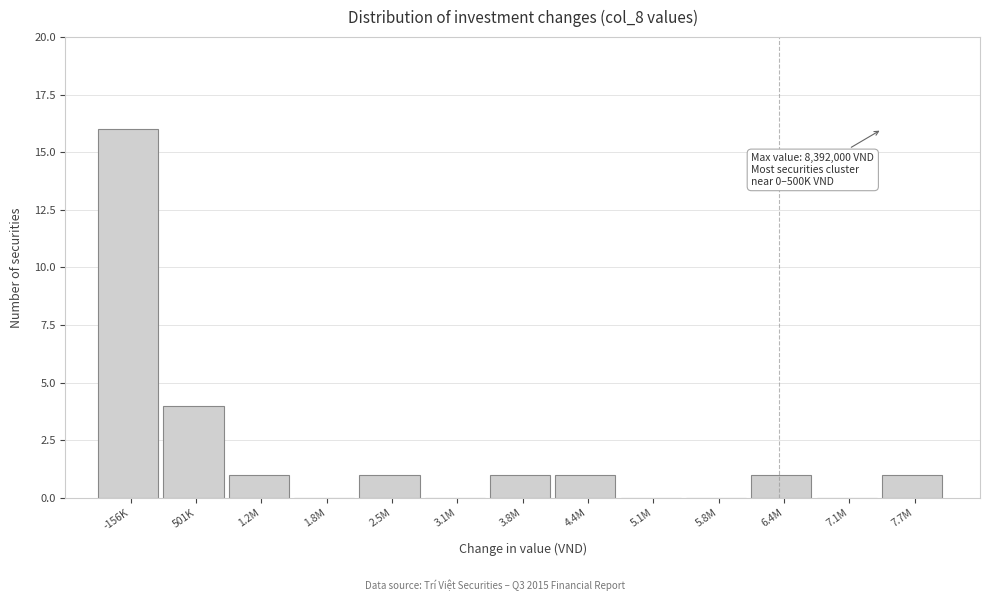

Reading left to right, what are all the values shown in this chart?

-156K=16	501K=4	1.2M=1	1.8M=0	2.5M=1	3.1M=0	3.8M=1	4.4M=1	5.1M=0	5.8M=0	6.4M=1	7.1M=0	7.7M=1